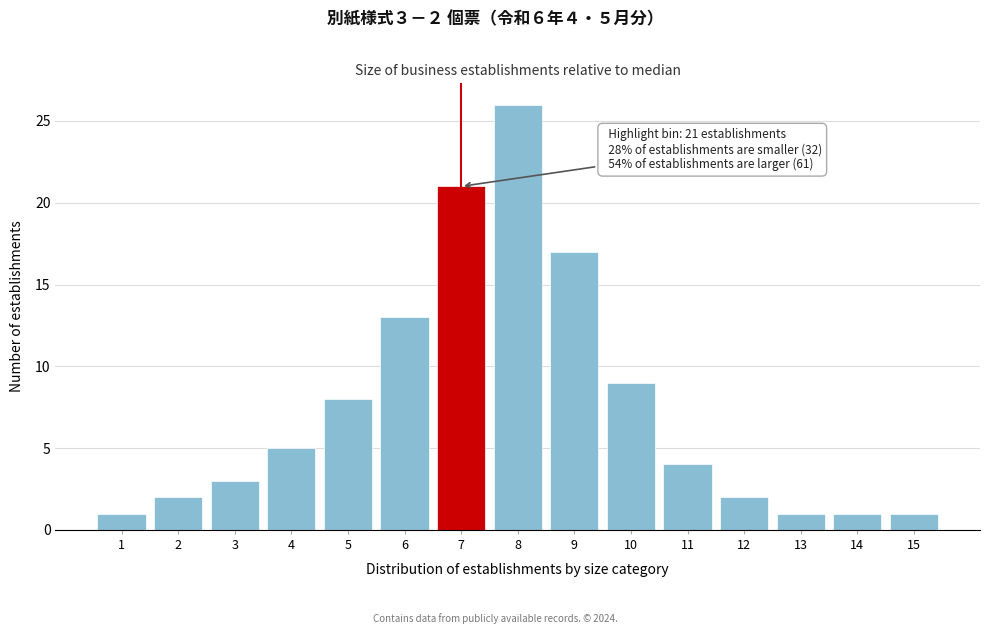

Reading left to right, transcribe all the data shown in this chart.

1=1	2=2	3=3	4=5	5=8	6=13	7=21	8=26	9=17	10=9	11=4	12=2	13=1	14=1	15=1